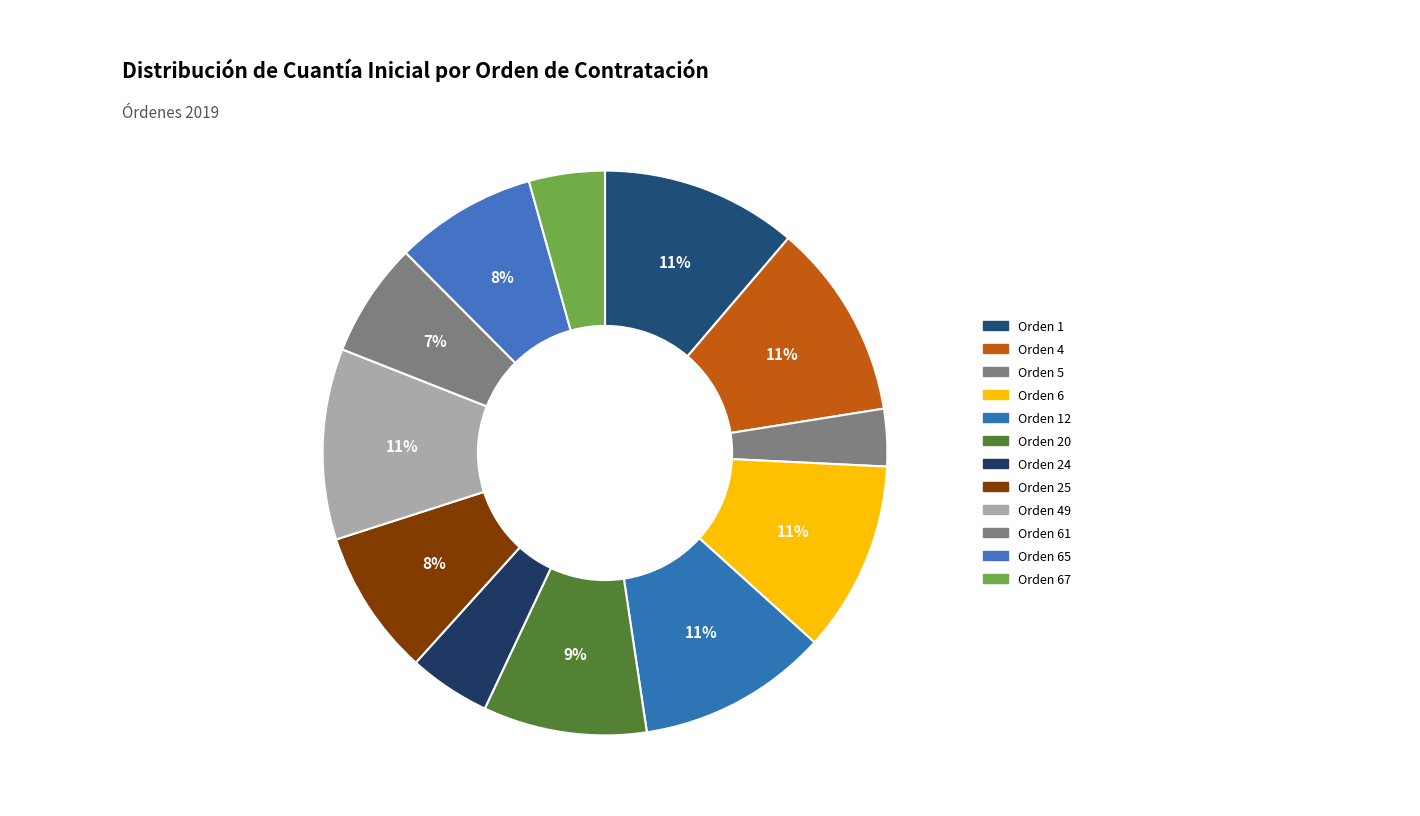

True or false: Orden 12 accounts for 11% of the total.

True